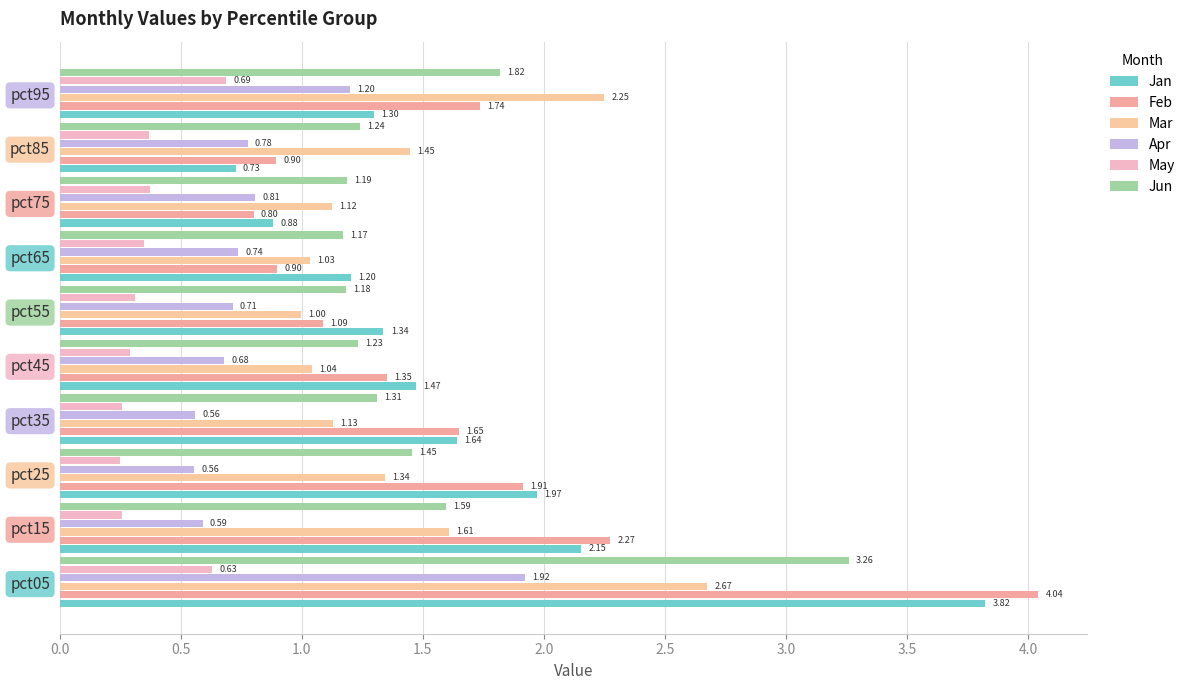

Which series has the largest total across all categories?

Feb